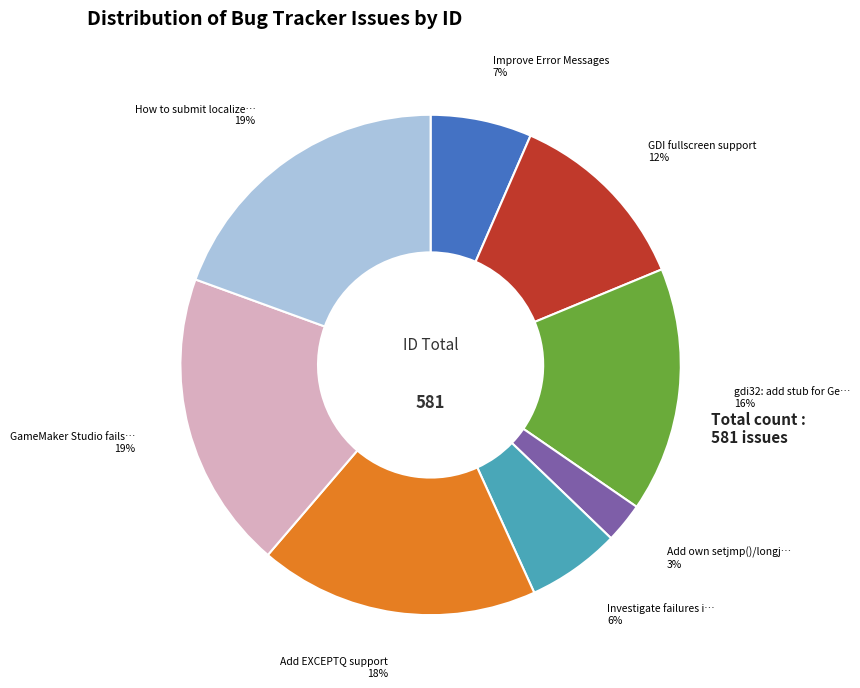

Does any single category account for the majority?

No